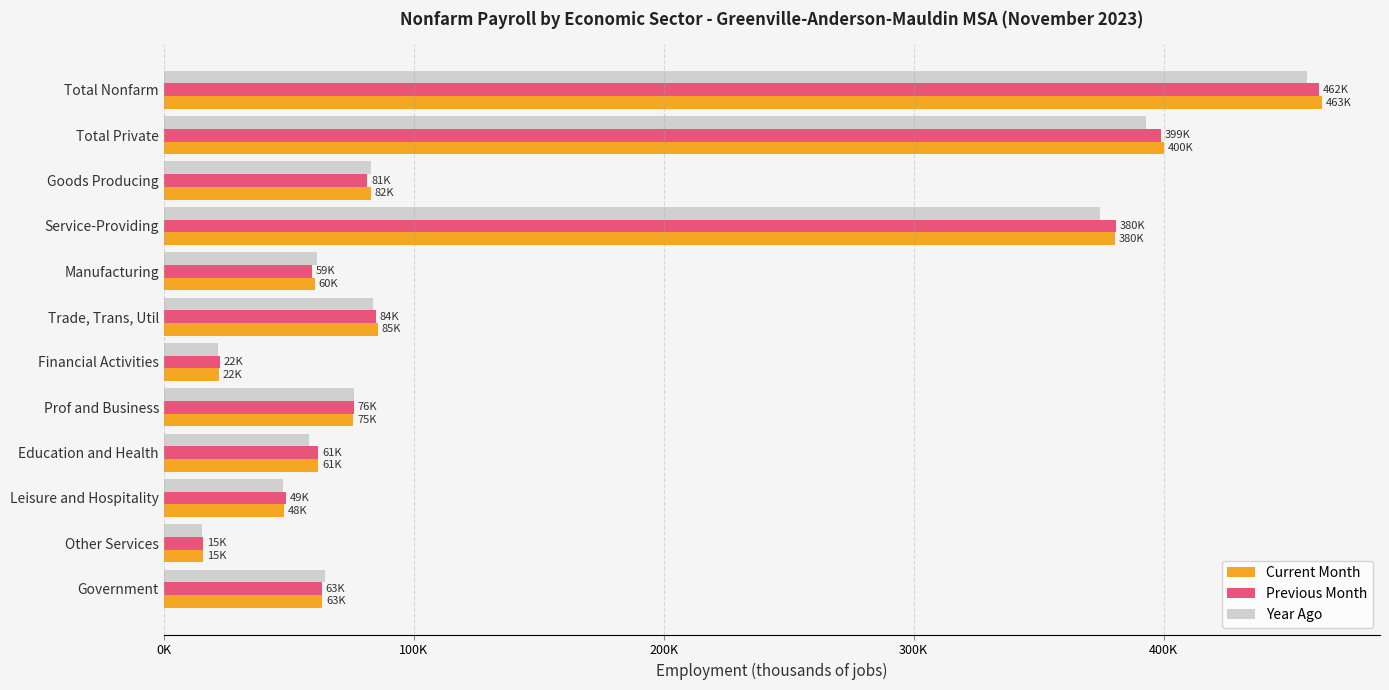

What is the highest value of the Previous Month series?

462300